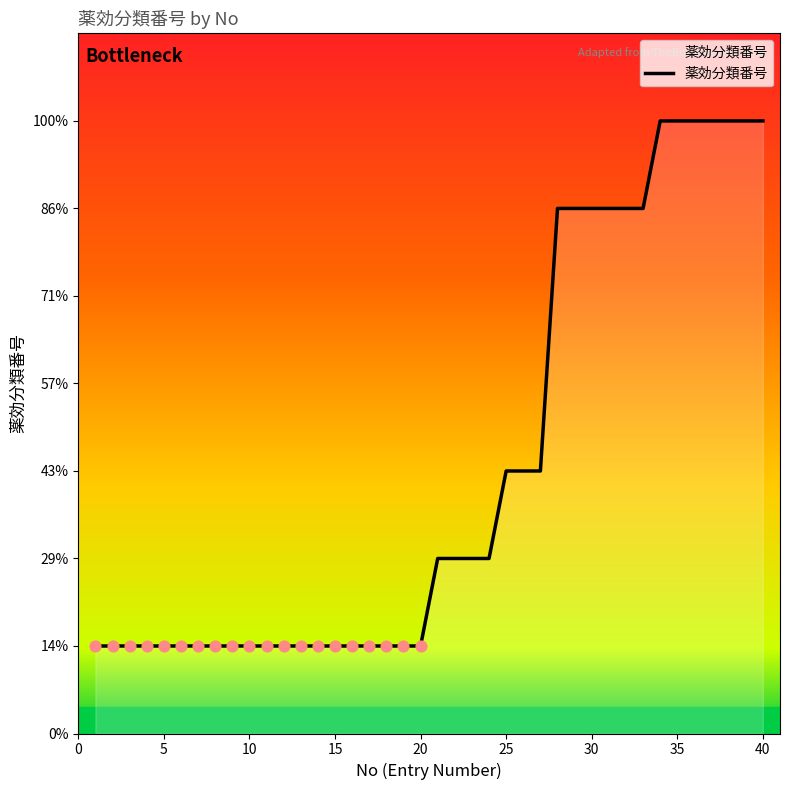

Is this an area chart (filled region under the line)?

Yes